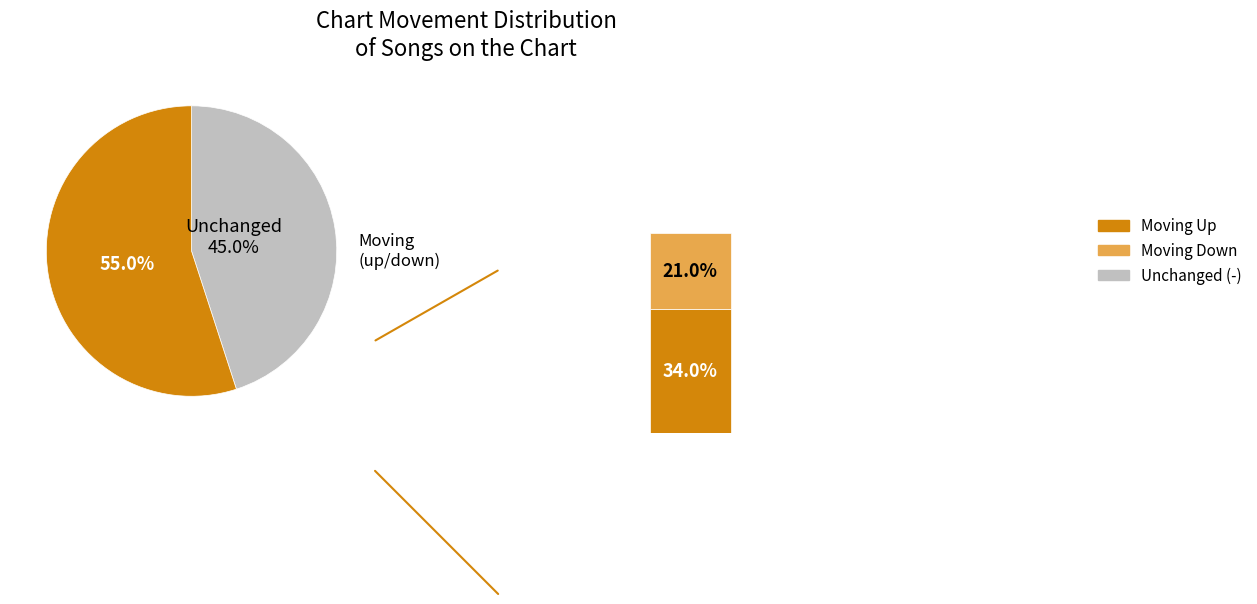

To the nearest percent, what is the average slice percentage?

33%